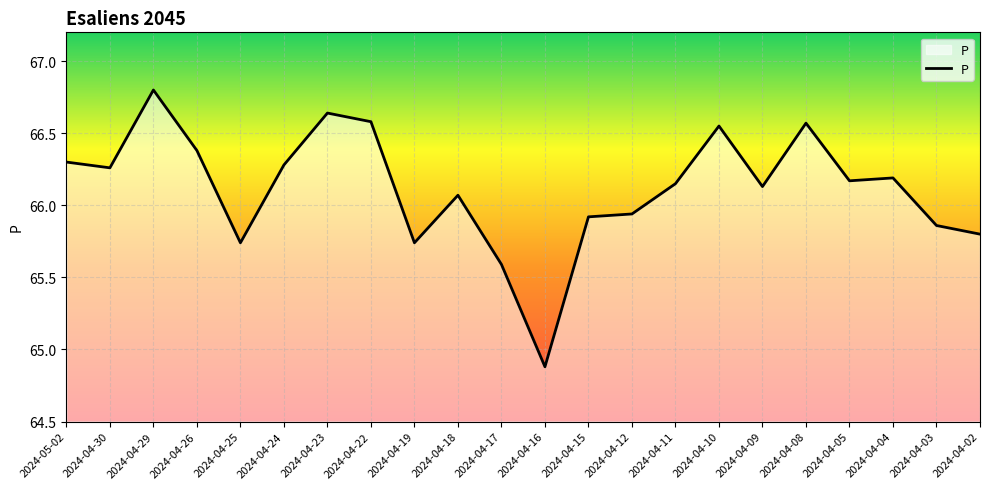

What is the difference between the values at 2024-04-24 and 2024-04-03?

0.4